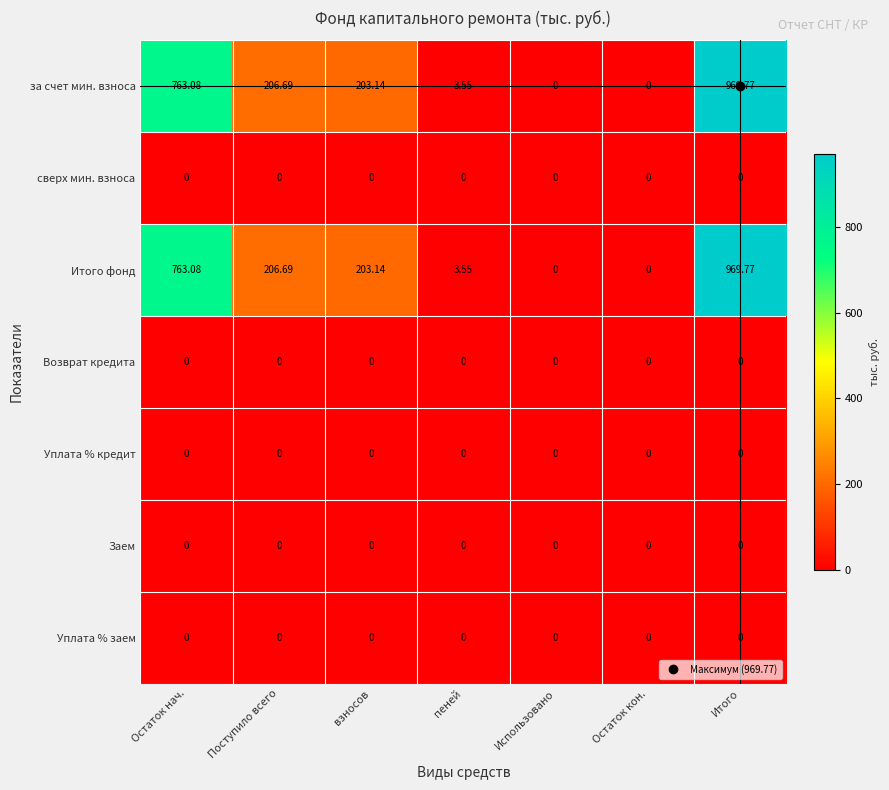

Is the value of за счет мин. взноса at взносов greater than the value of Заем at взносов?

Yes